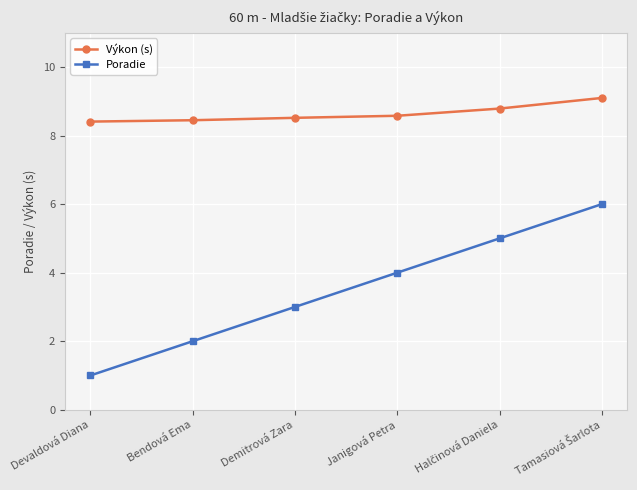

True or false: Poradie and Výkon (s) intersect in this chart.

False